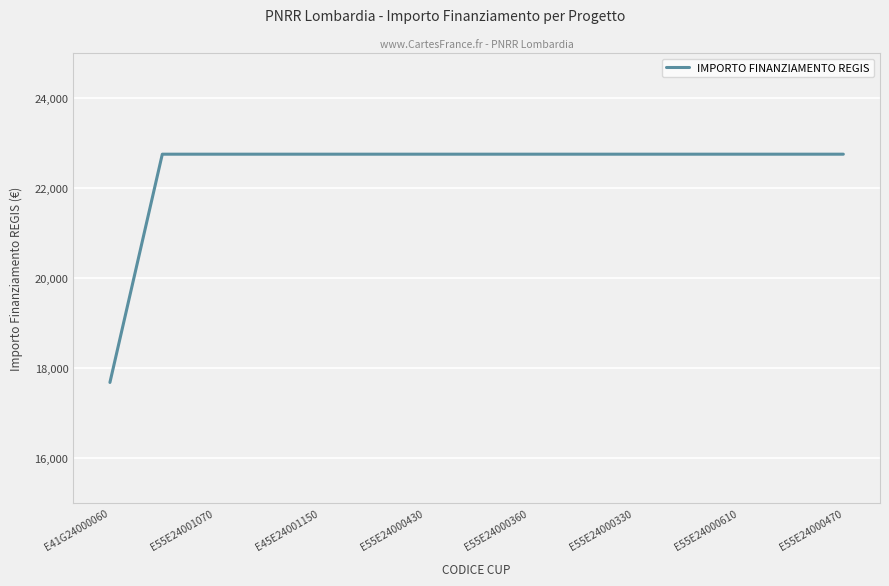

What is the difference between the maximum and minimum values?

5075.2